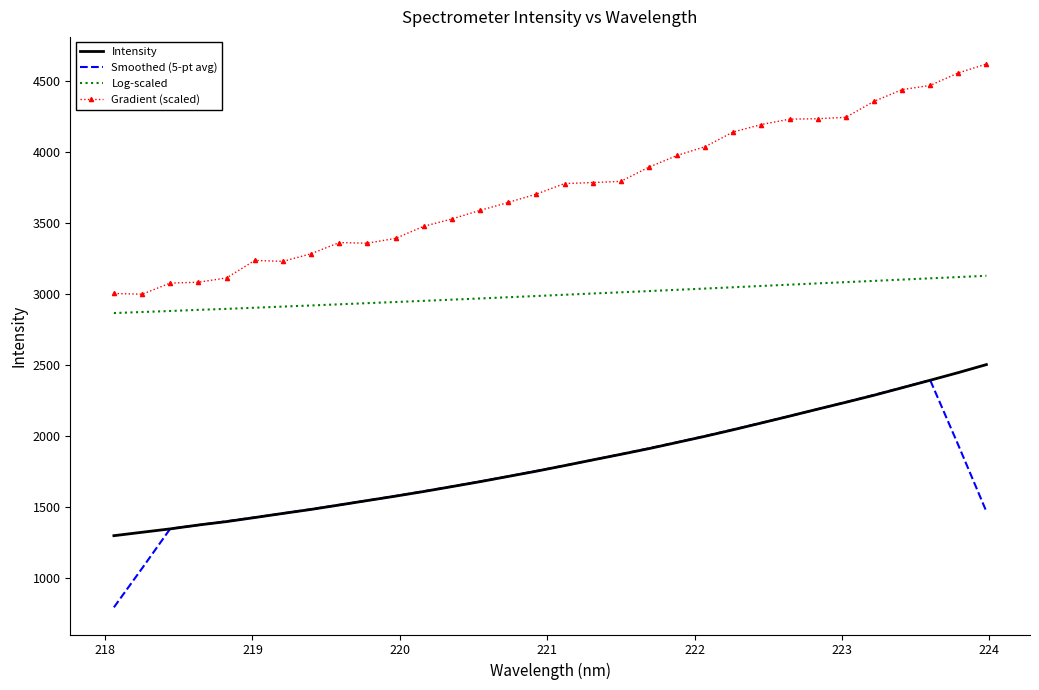

True or false: Gradient (scaled) and Intensity intersect in this chart.

False